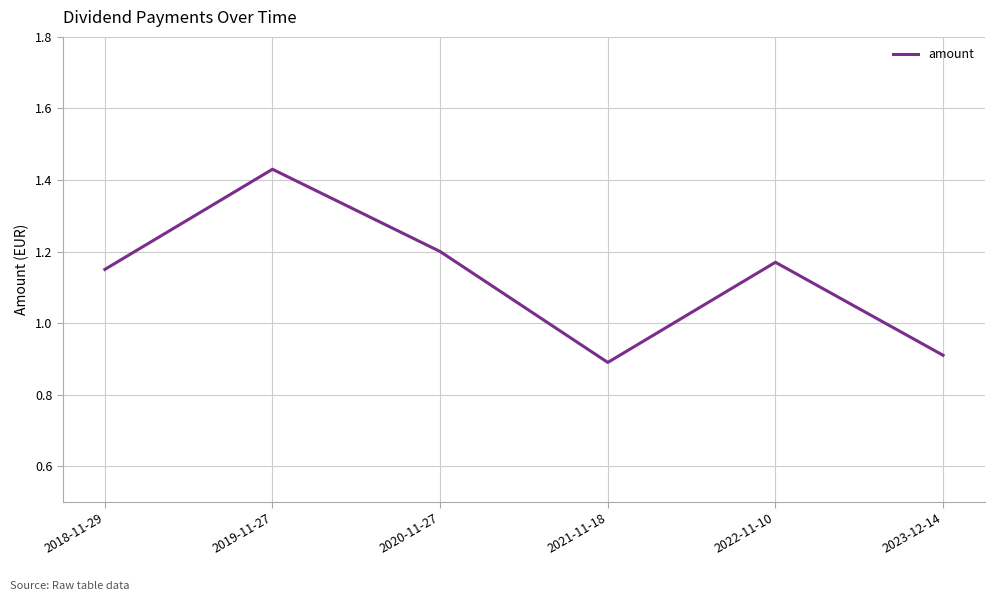

True or false: there are more than 2 points higher than both neighbors.

False